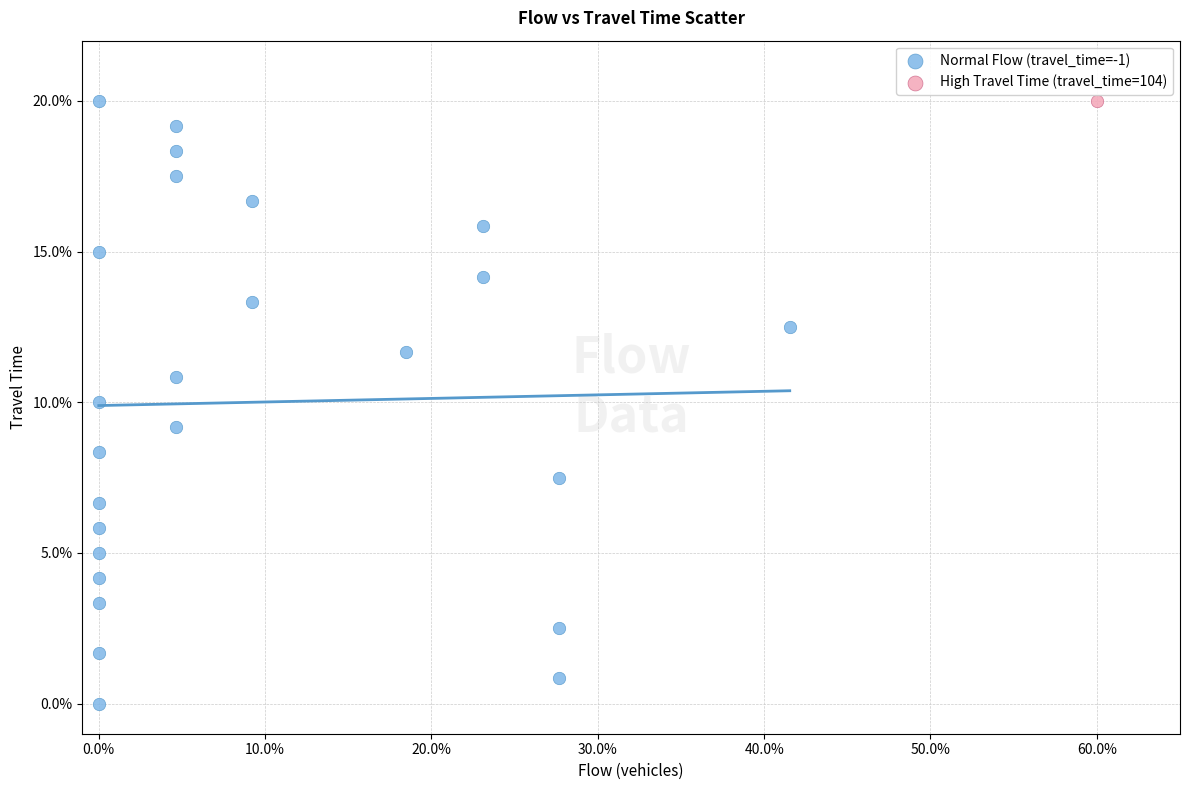

What are all the series names shown in the legend?

Normal Flow (travel_time=-1), High Travel Time (travel_time=104)